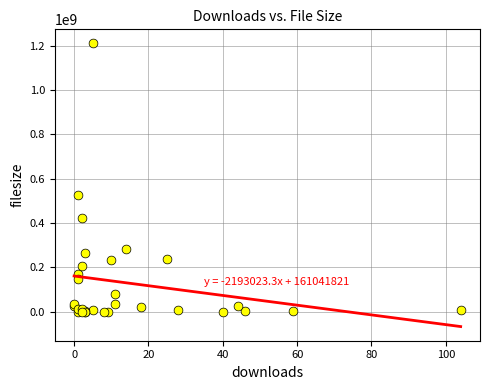

What Y value in the scatter plot is closest to 604822809?

525141208